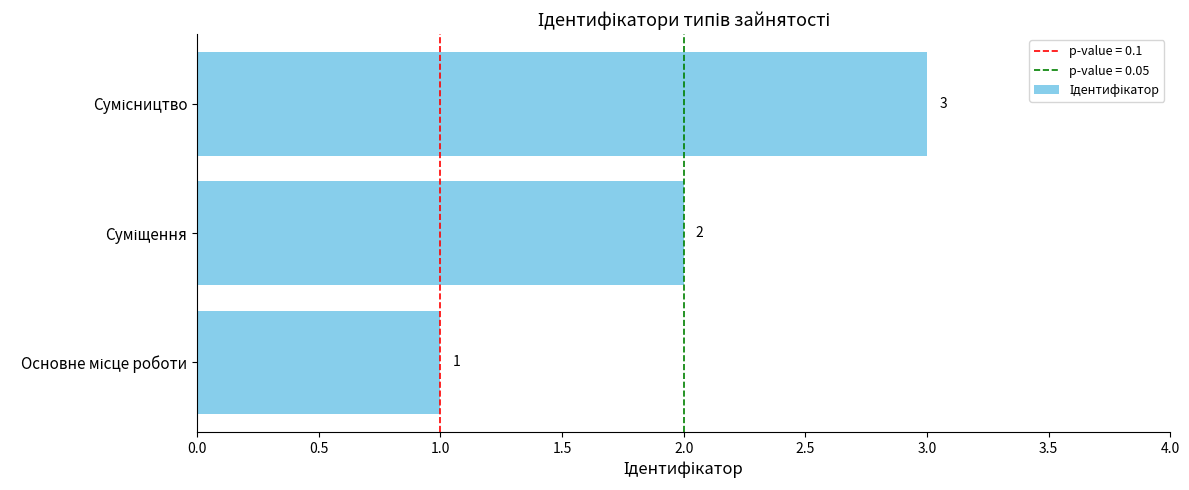

How many data points are less than 2?

1